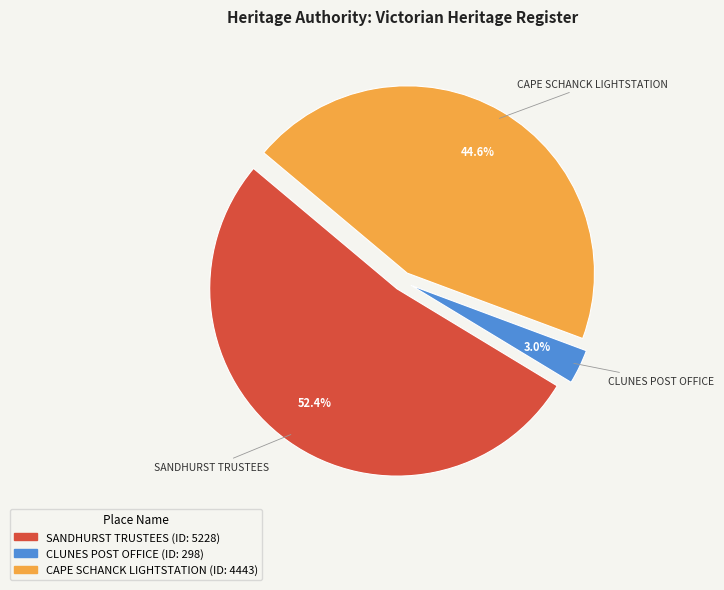

The CAPE SCHANCK LIGHTSTATION slice represents 45% of the pie. True or false?

True